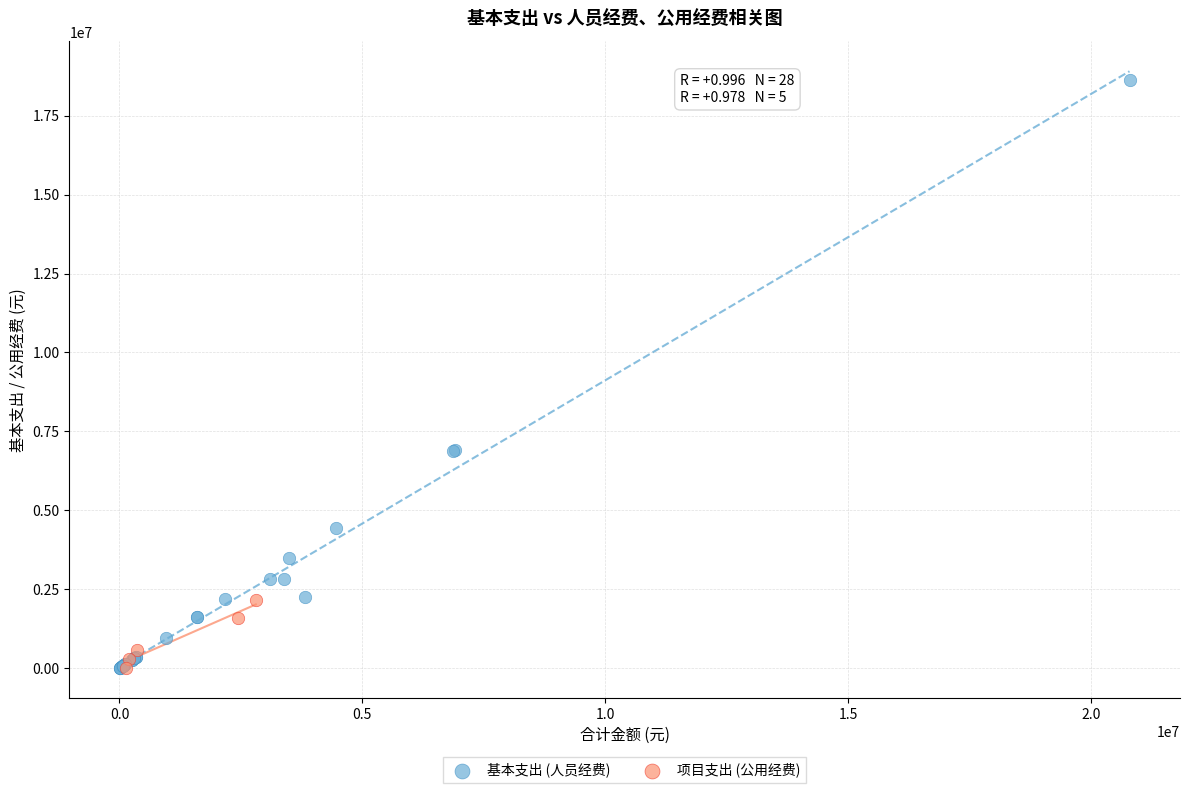

What are all the series names shown in the legend?

基本支出 (人员经费), 项目支出 (公用经费)